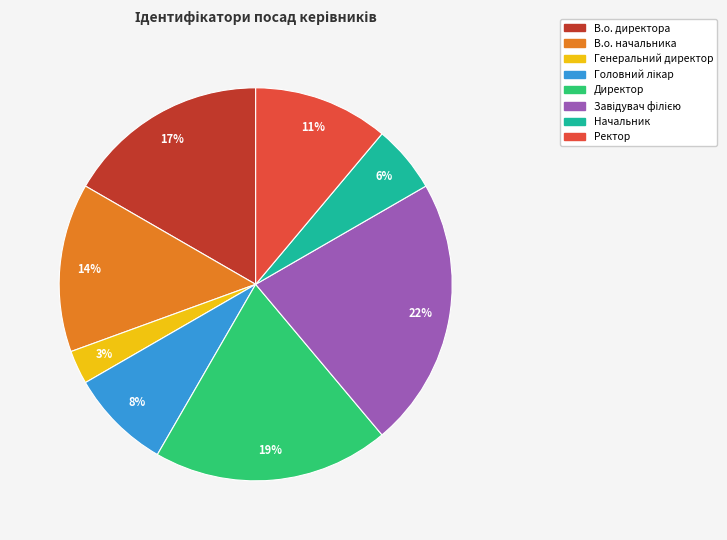

Combined, do Начальник and Ректор account for over 50%?

No